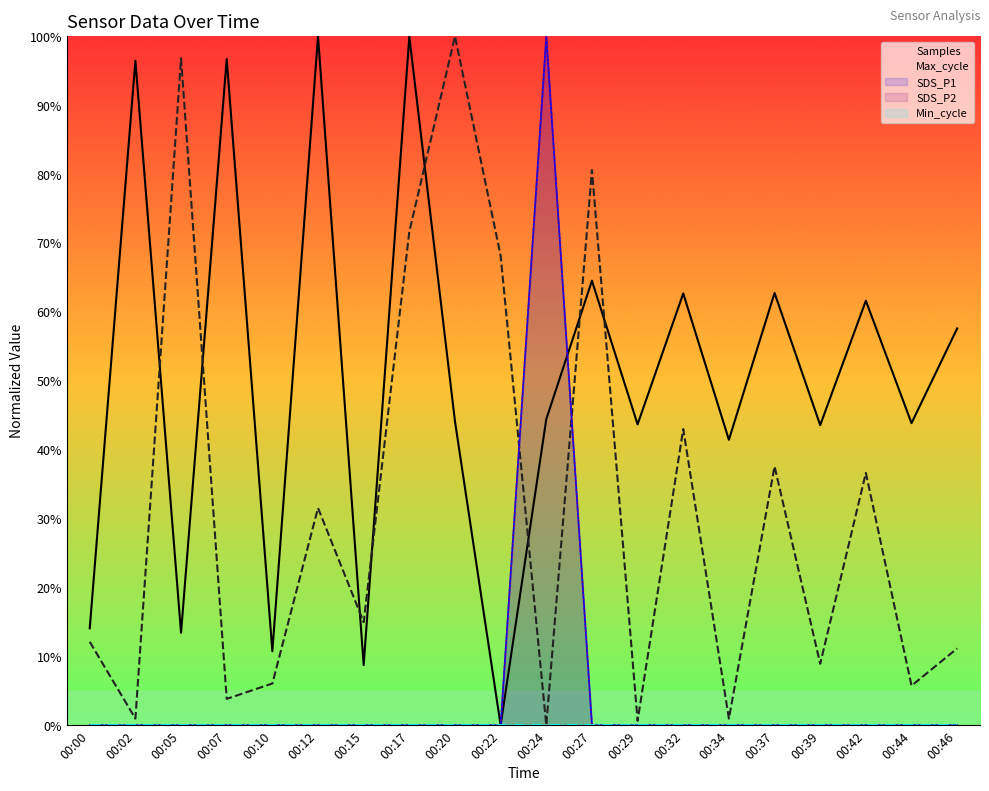

True or false: SDS_P1 and SDS_P2 intersect in this chart.

False